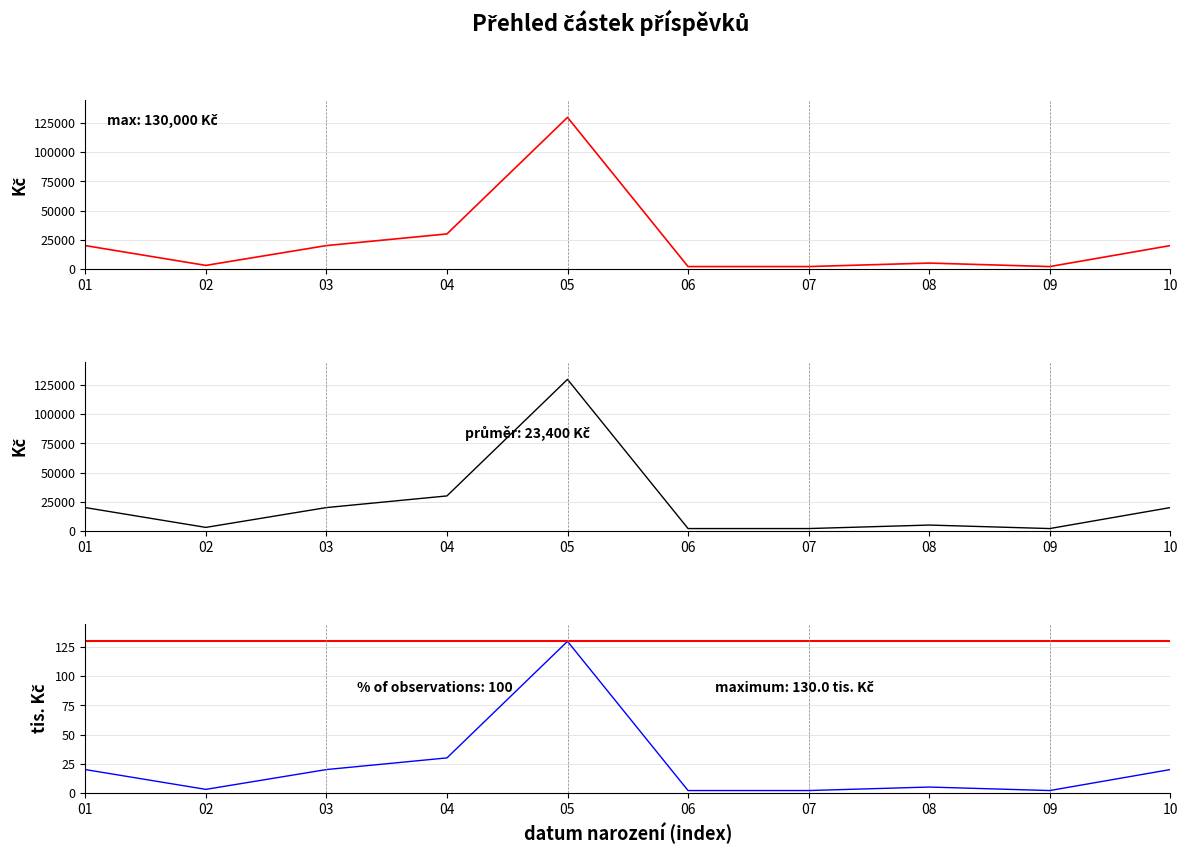

Where is the first local maximum for částka Kč?

05